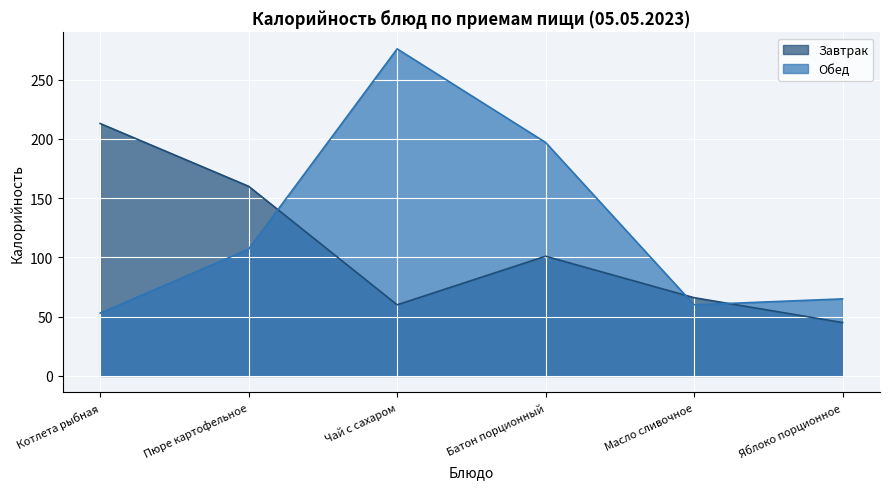

What is the difference between the highest and lowest values at Чай с сахаром?

216